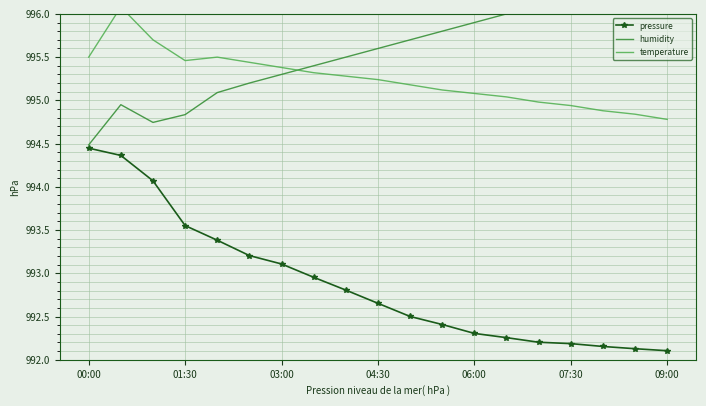

What is the total value across all series at 11?

2983.3